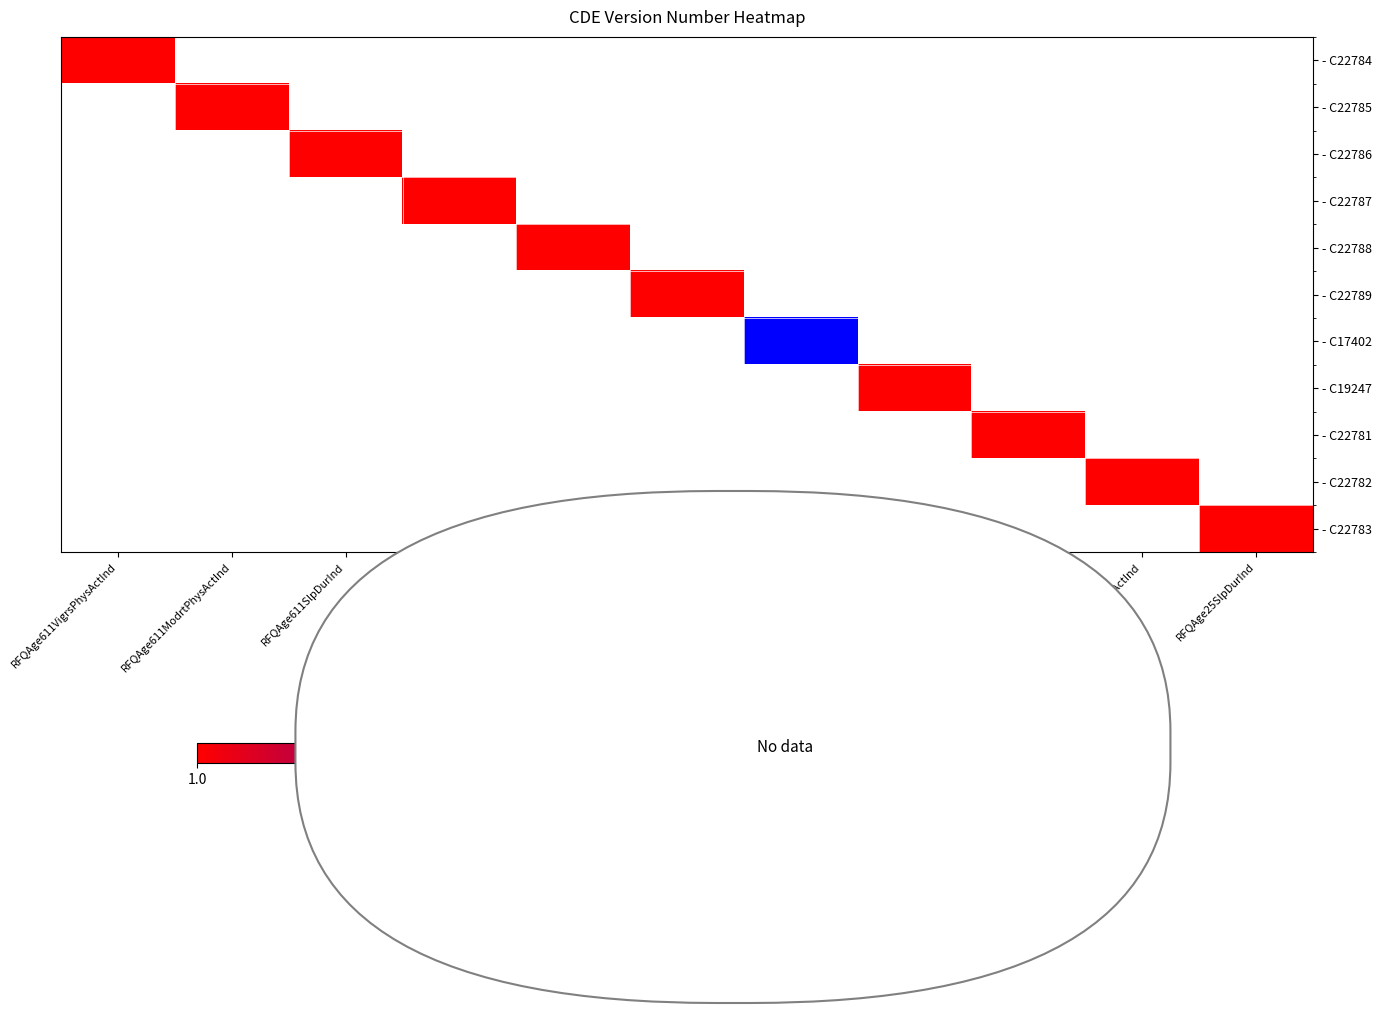

What is the greatest value displayed?

3.0